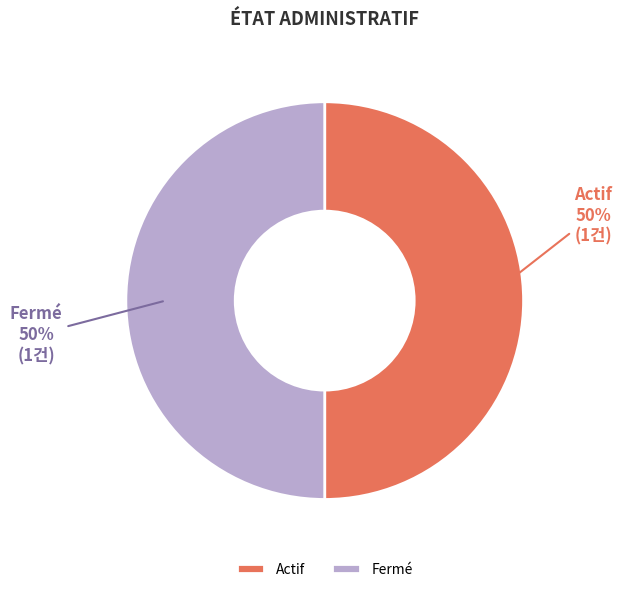

Do Actif and Fermé together represent more than half of the pie?

Yes